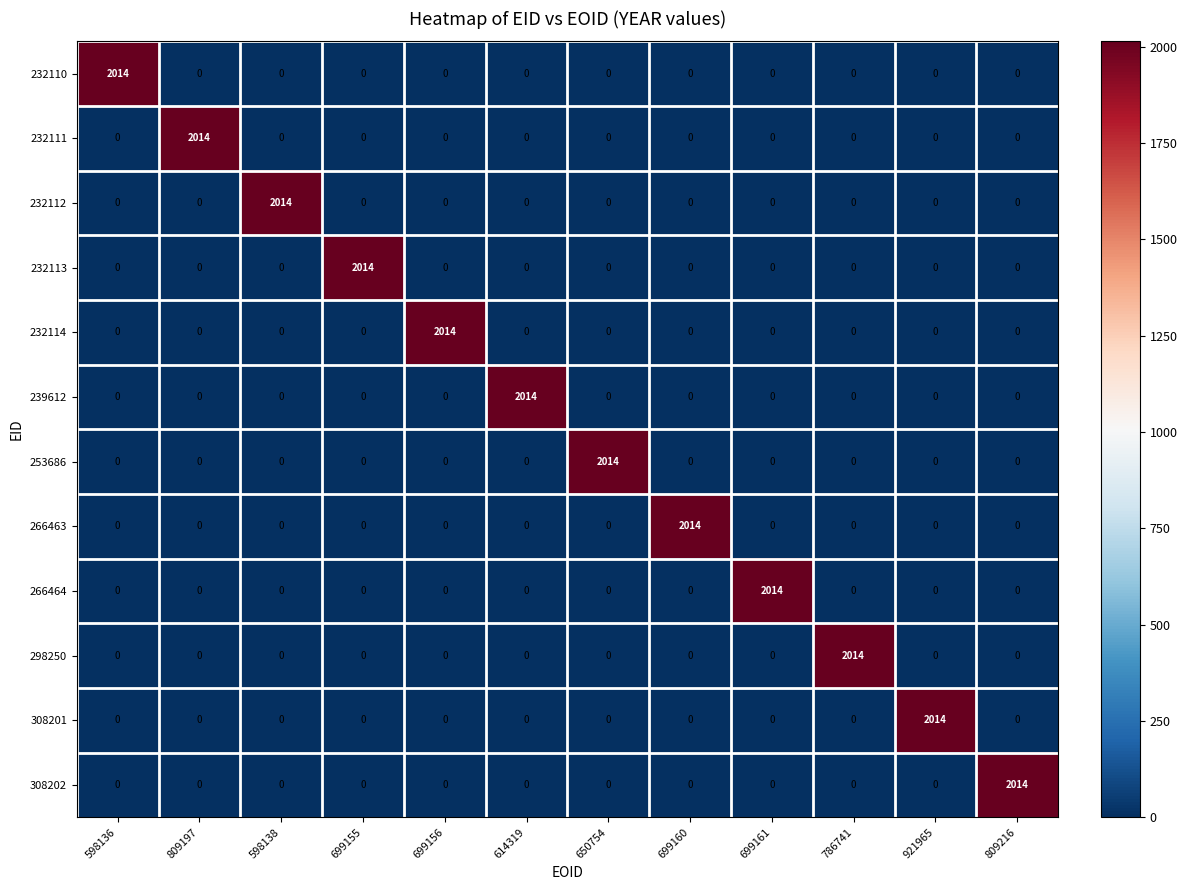

What is the spread (max minus min) of values at 786741?

2014